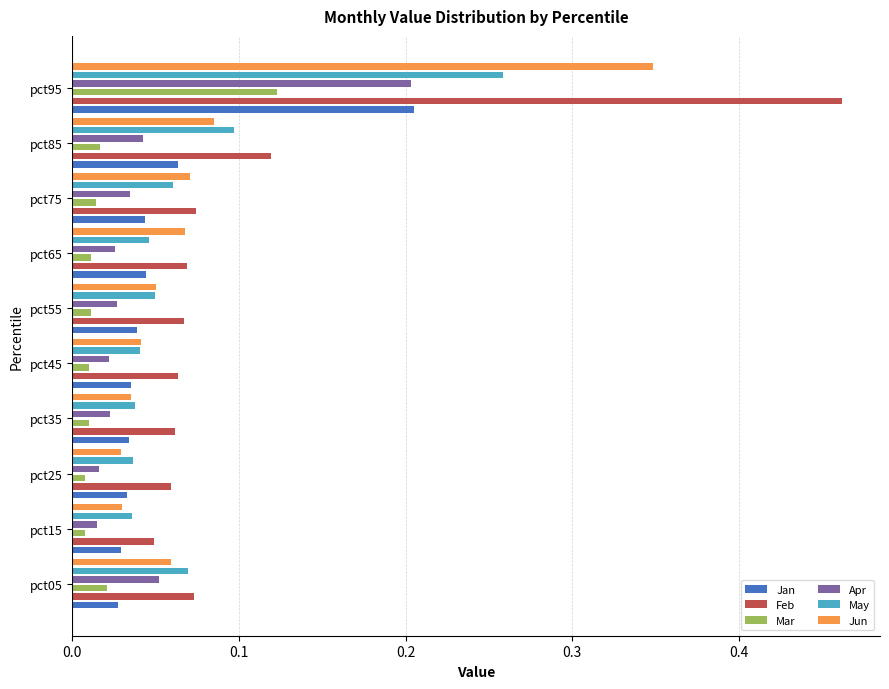

The value of May at pct55 is 0.0. True or false?

True